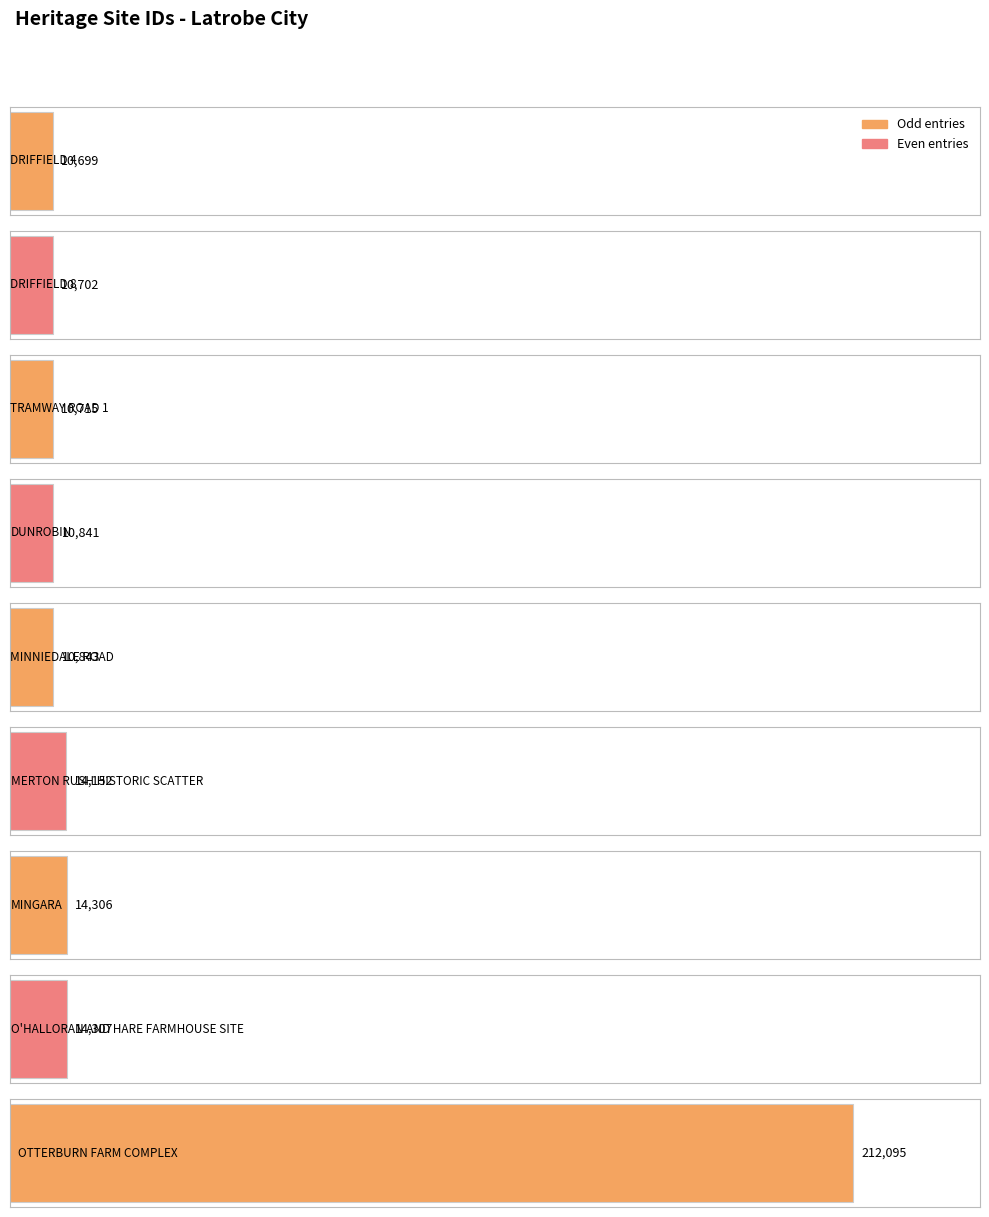

What is the label of the 6th bar from the right?

DUNROBIN